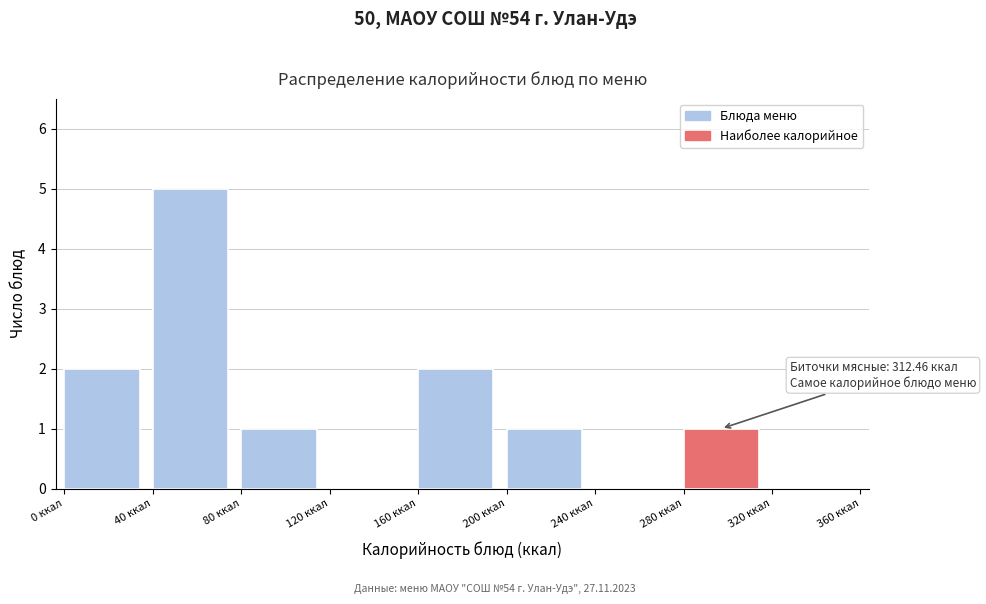

Which range on the x-axis has the tallest bar?

40 to 80